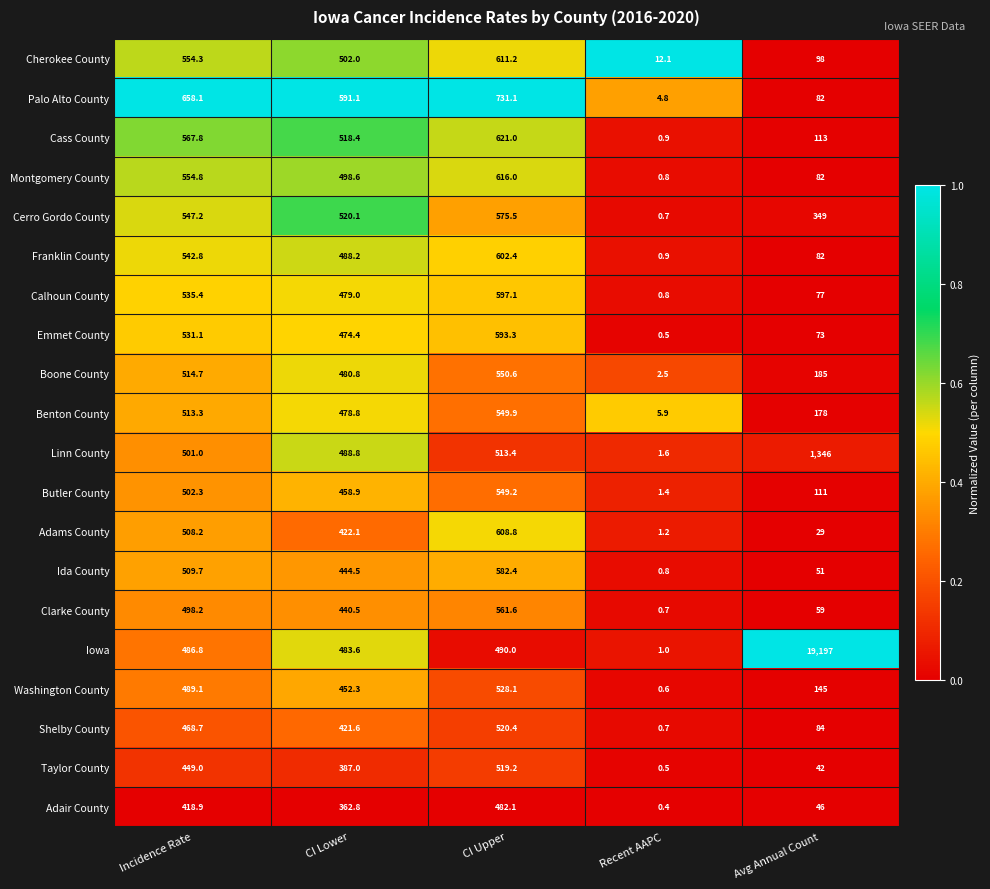

At which category is the sum across all series the highest?

Avg Annual Count